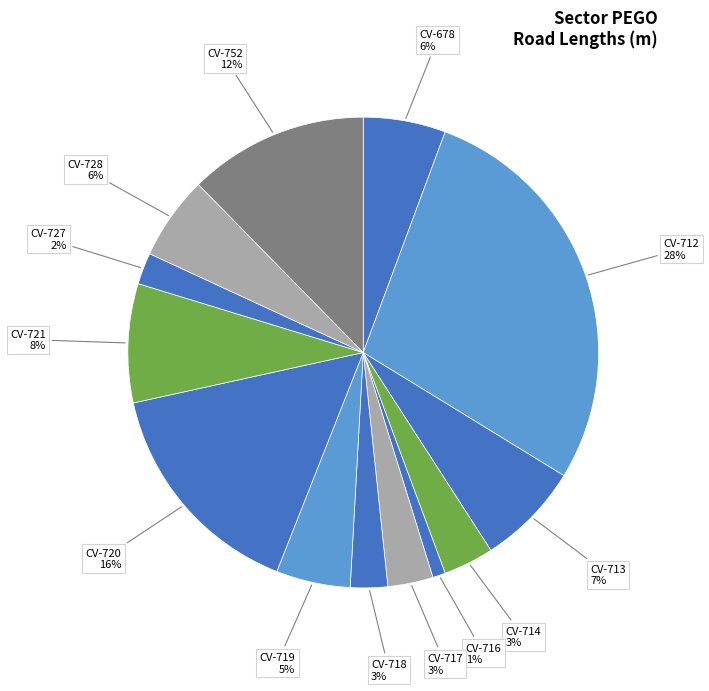

Is there a majority slice in this chart?

No